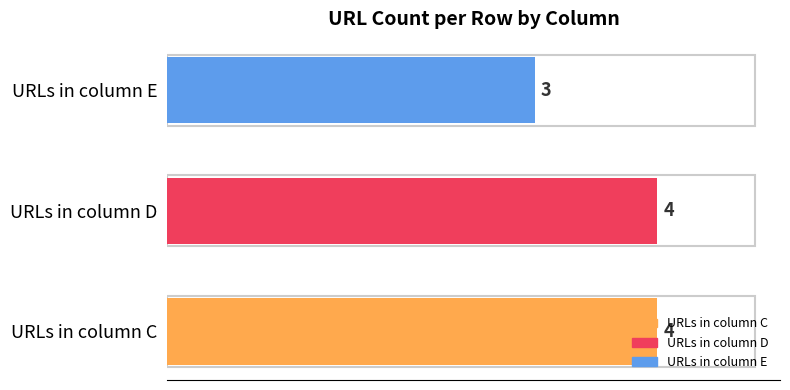

What is the average value?

4